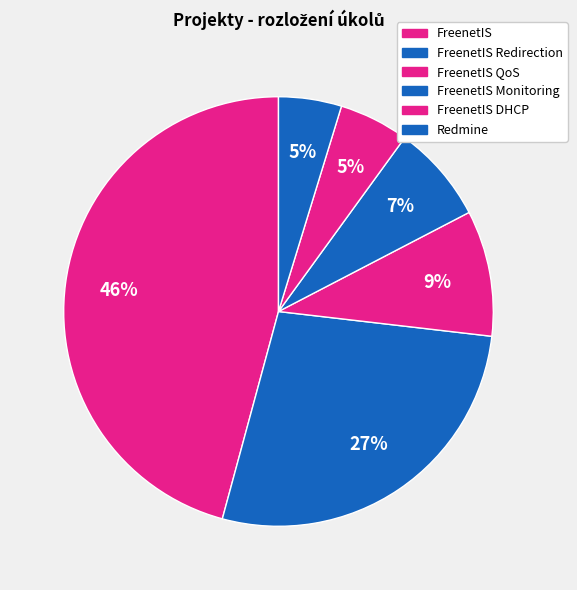

Does FreenetIS DHCP represent more than half of the total?

No